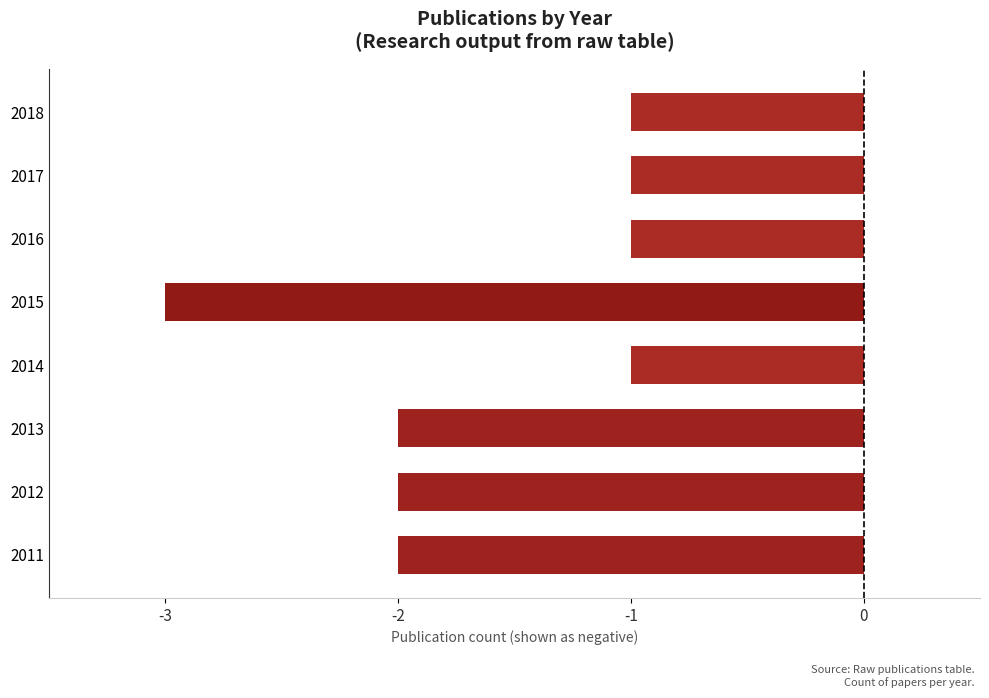

What is the difference between the maximum and minimum values?

2